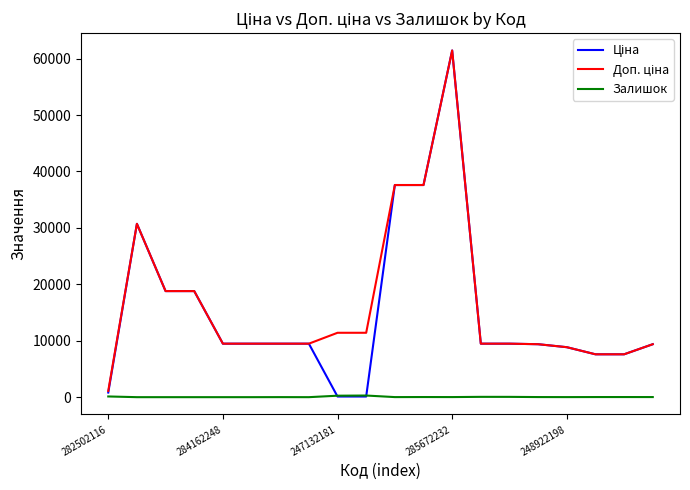

Which label corresponds to the largest value in the chart?

285672232